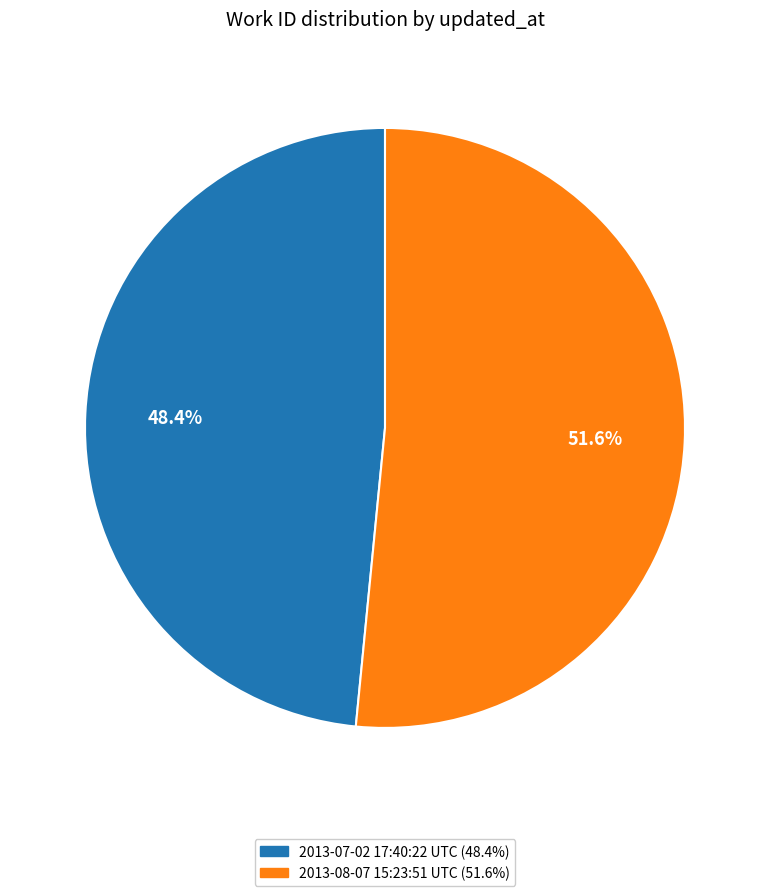

What is the smallest slice in the pie chart?

2013-07-02 17:40:22 UTC